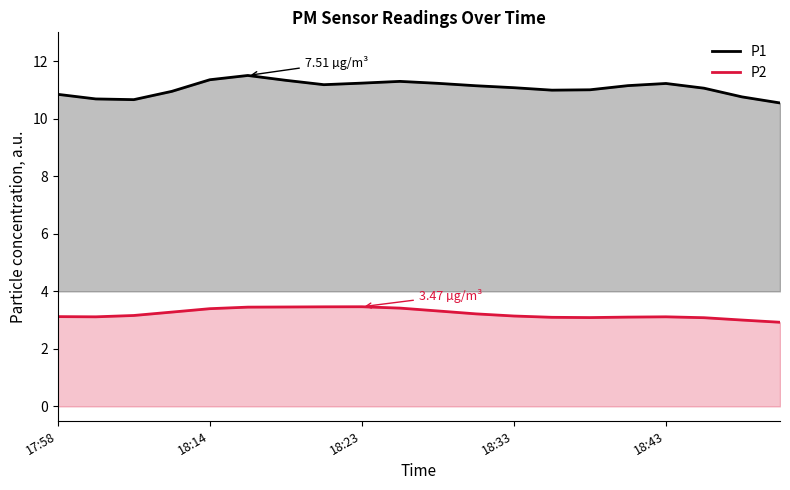

The value of P1 at 7 is 14.8. True or false?

False